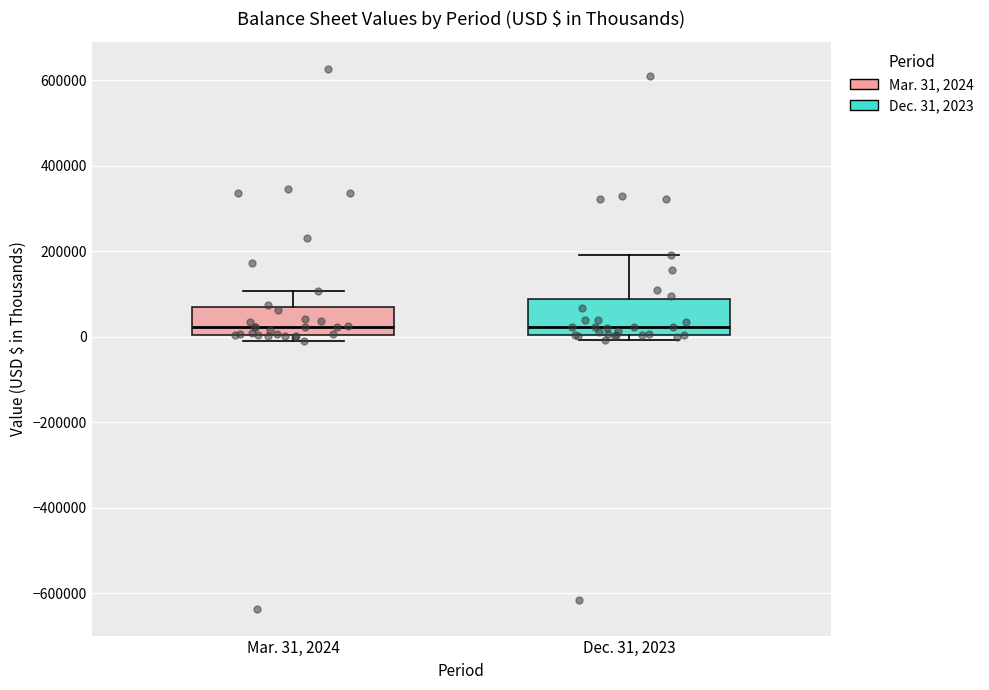

Reading left to right, read every box against the y-axis: the position of its median line, the range the box covers, and the ends of its whiskers. The values are not printed on the chart, so give them approximately, as read against the axis.

Mar. 31, 2024: median 20000, box 0 to 80000, whiskers 0 (just below the box's lower edge) to 100000
Dec. 31, 2023: median 20000, box 0 to 80000, whiskers 0 (just below the box's lower edge) to 200000